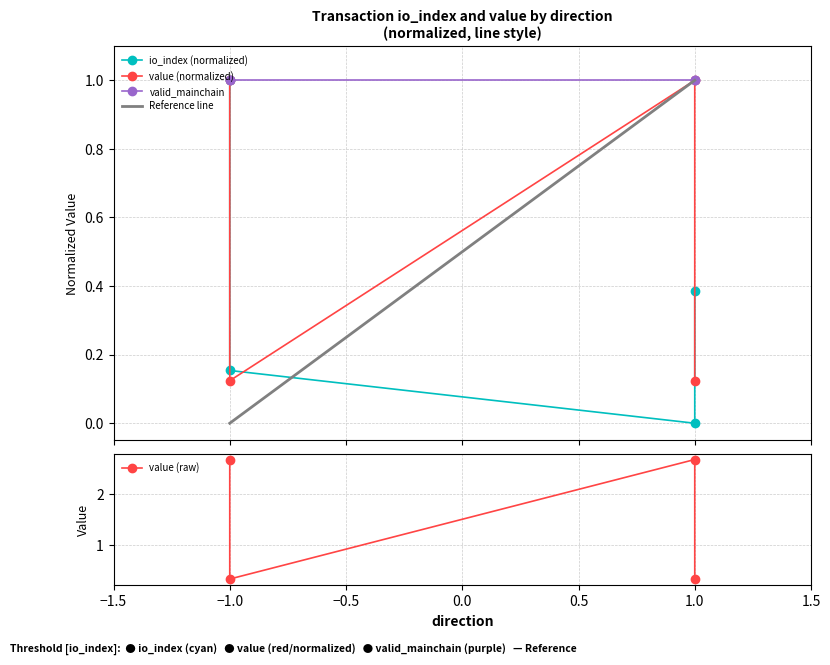

What is the greatest value displayed?

1.0